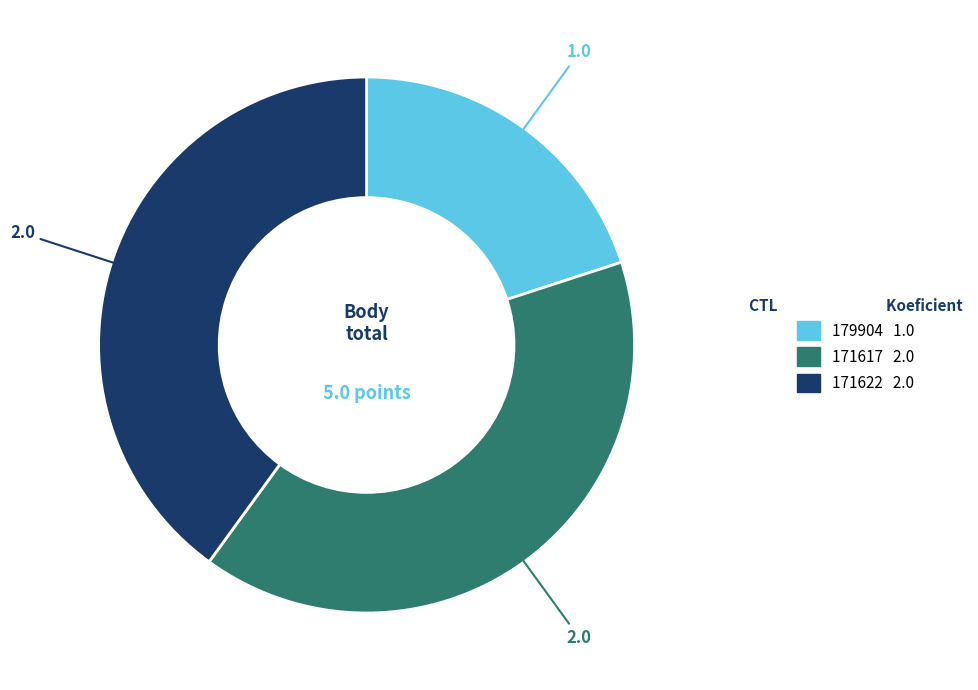

Approximately how many times larger is the value at 171622 compared to 179904?

2.0